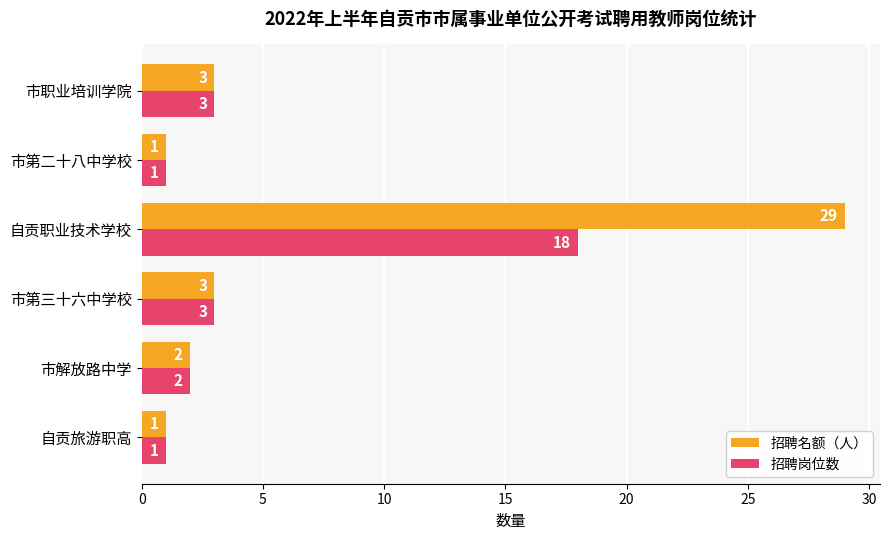

At which label does 招聘岗位数 reach its peak?

自贡职业技术学校